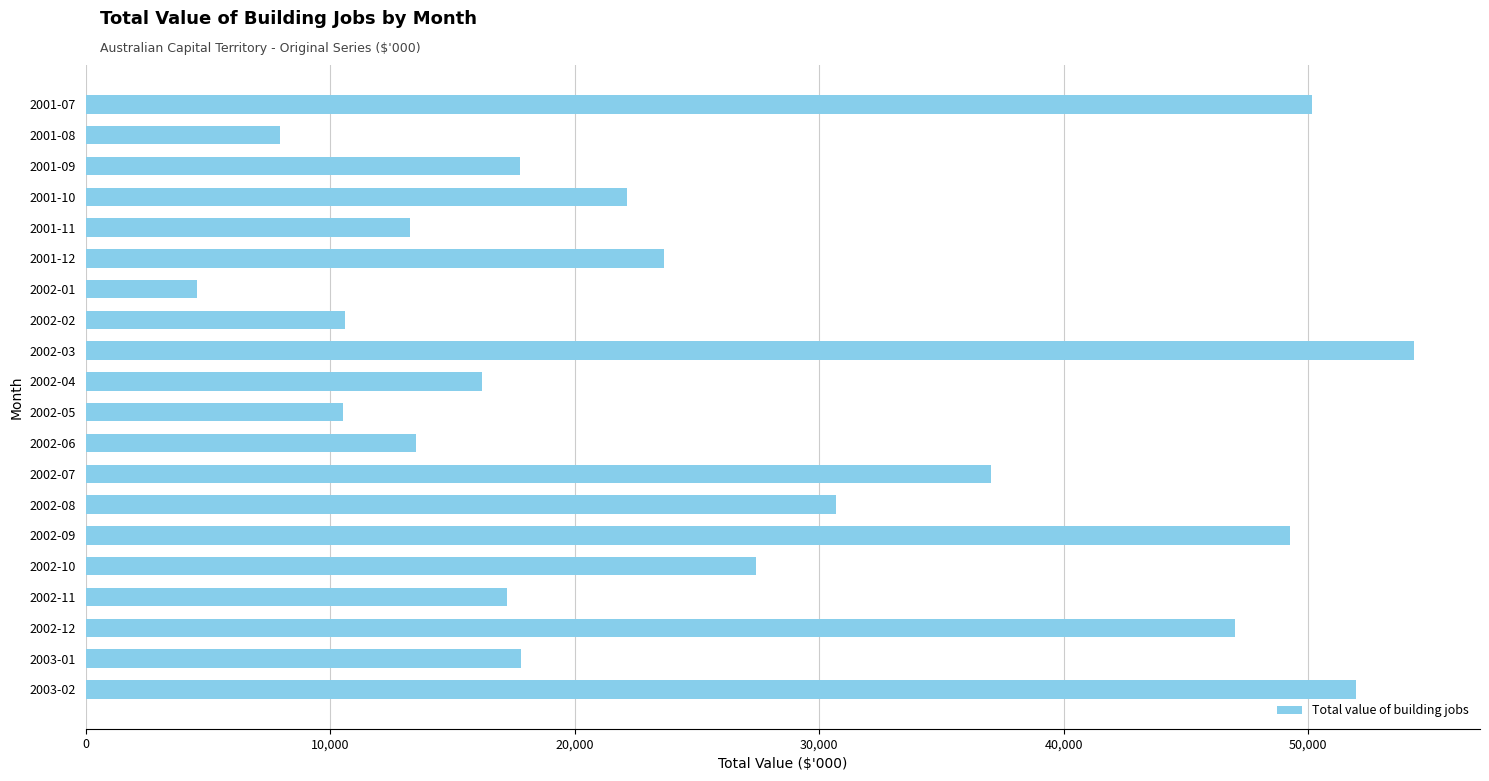

Is it true that the value at 2002-09 is 84504?

False